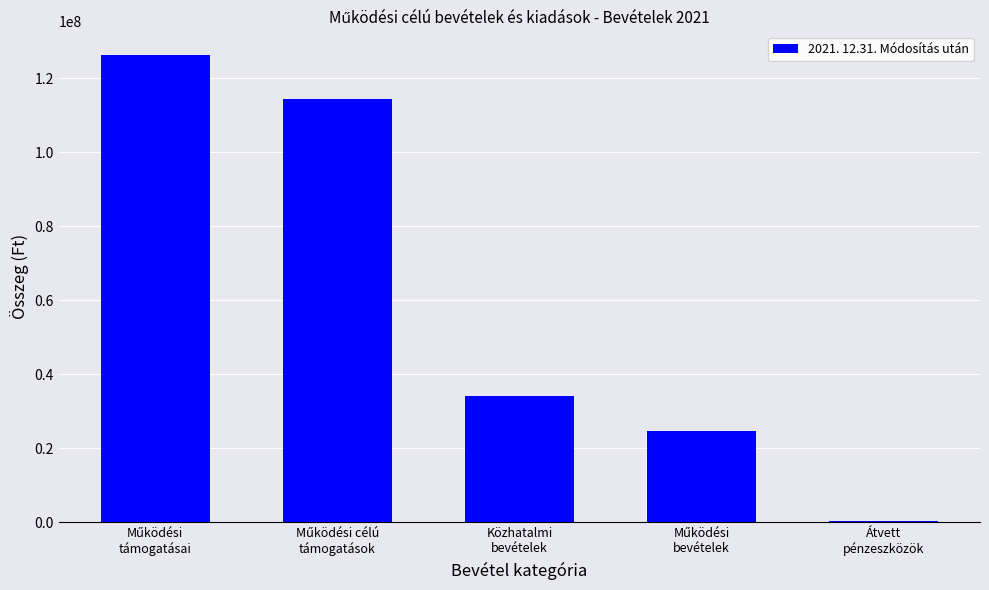

Are the bars horizontal?

No